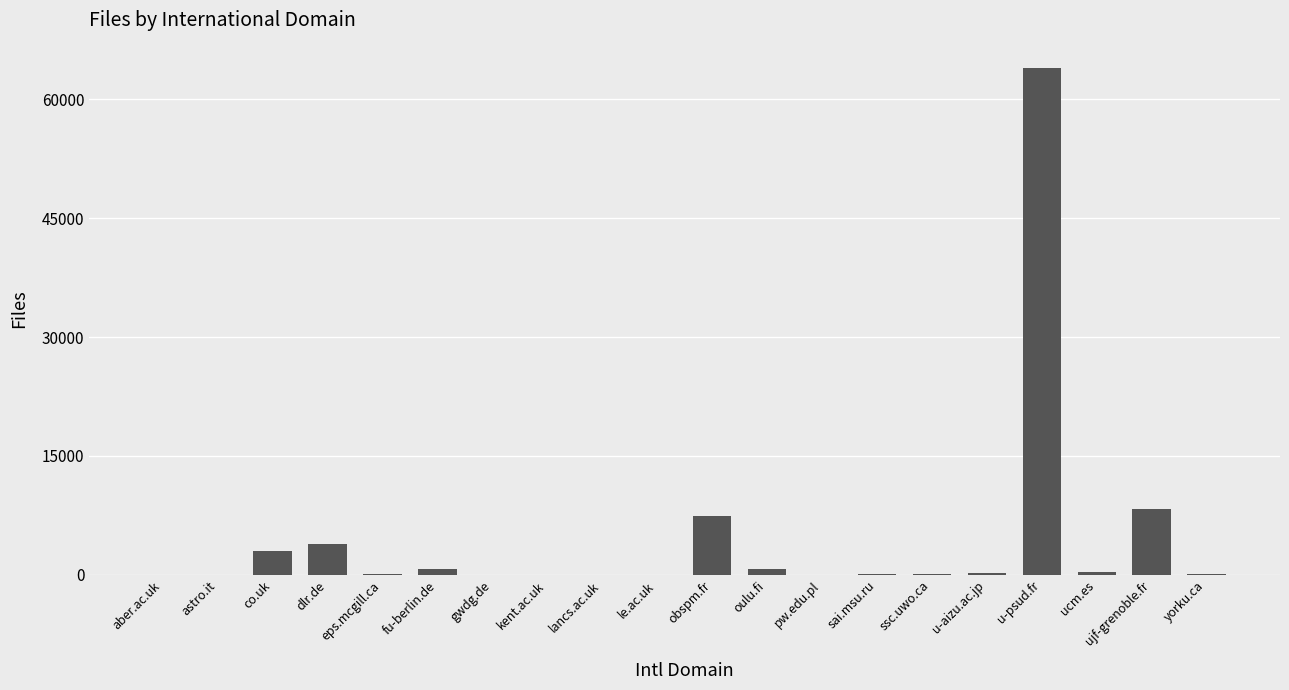

The chart shows a value of 752 at fu-berlin.de. True or false?

True